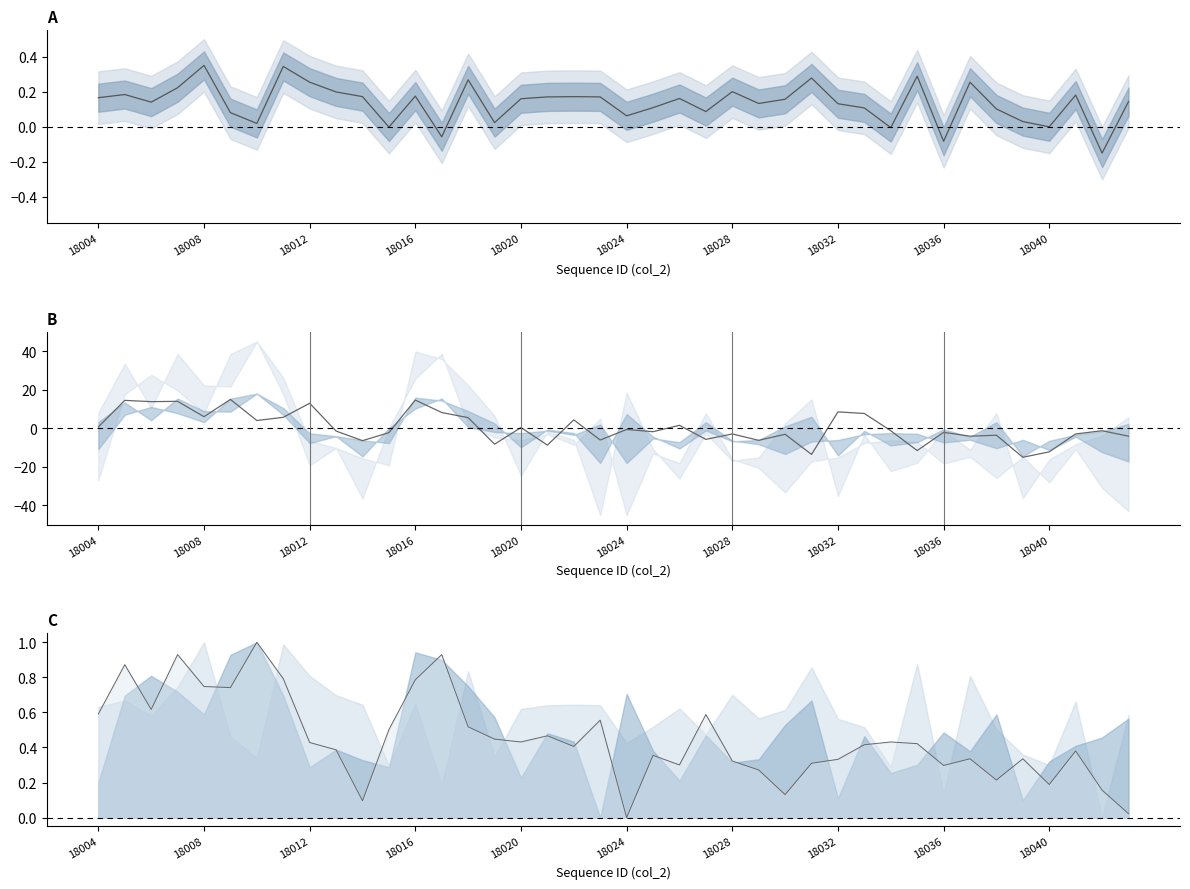

How many intersections are there between mean and peak3 line?

7